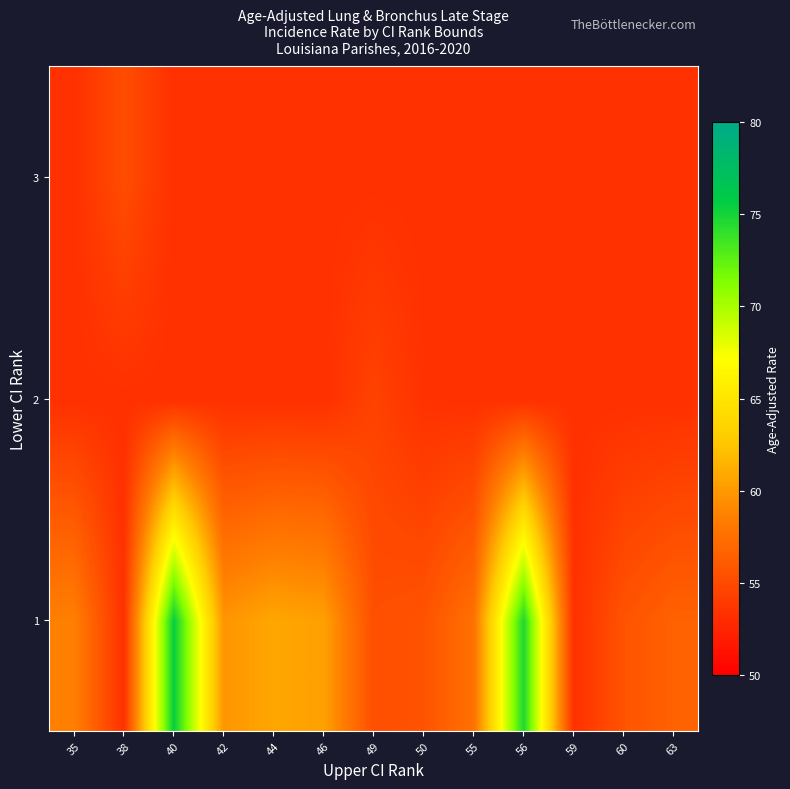

Rank the series by their maximum value, from lowest to highest.

2, 3, 1